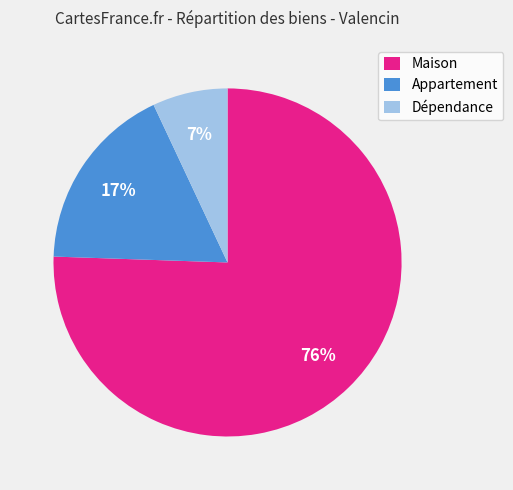

Is the sum of Maison and Dépendance greater than half?

Yes